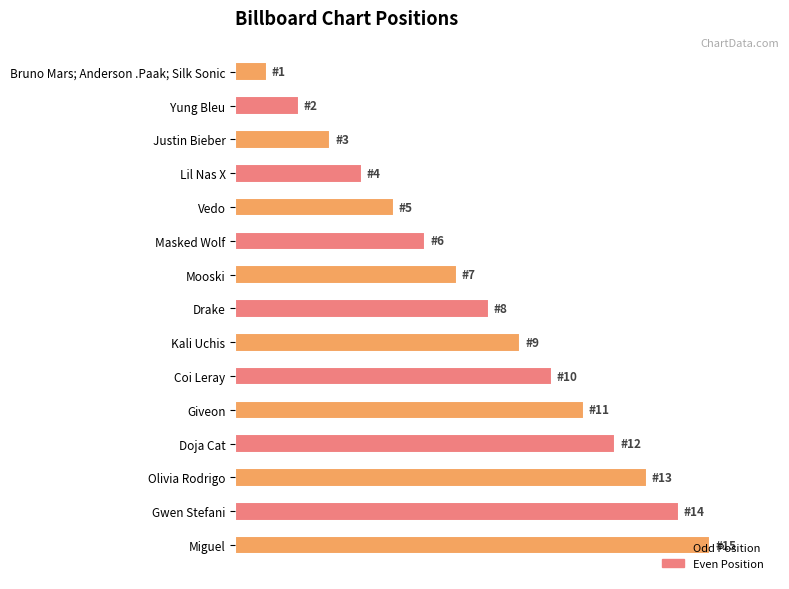

What is the difference between the maximum and minimum values?

14